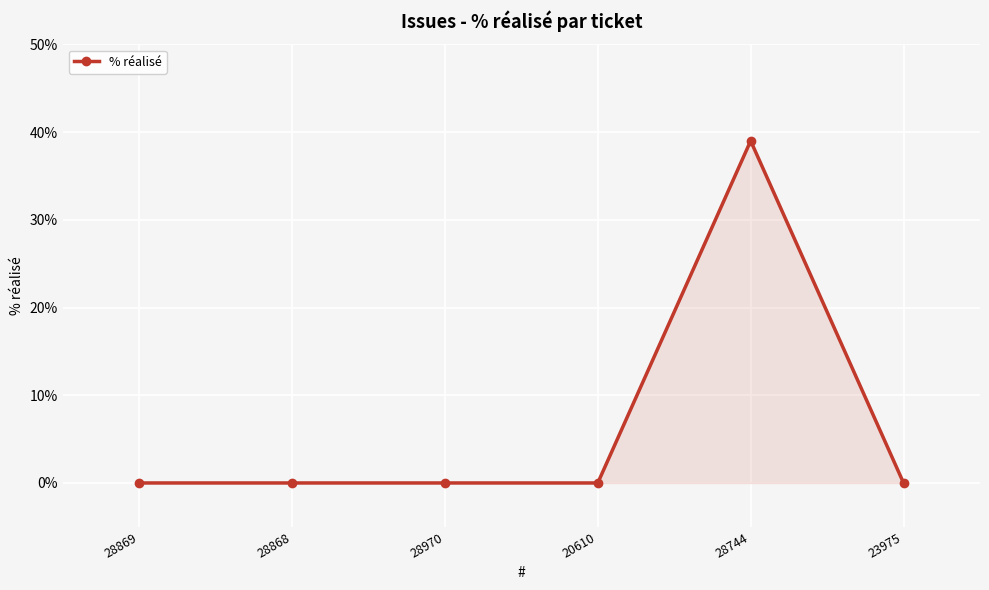

Reading right to left, list all the values displayed in this chart.

0	39	0	0	0	0